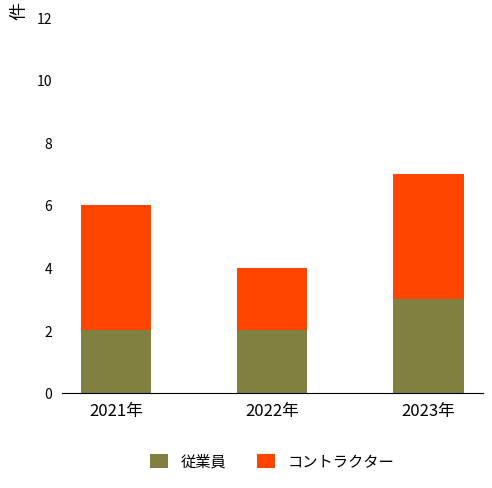

What is the total value across all series at 2021年?

6